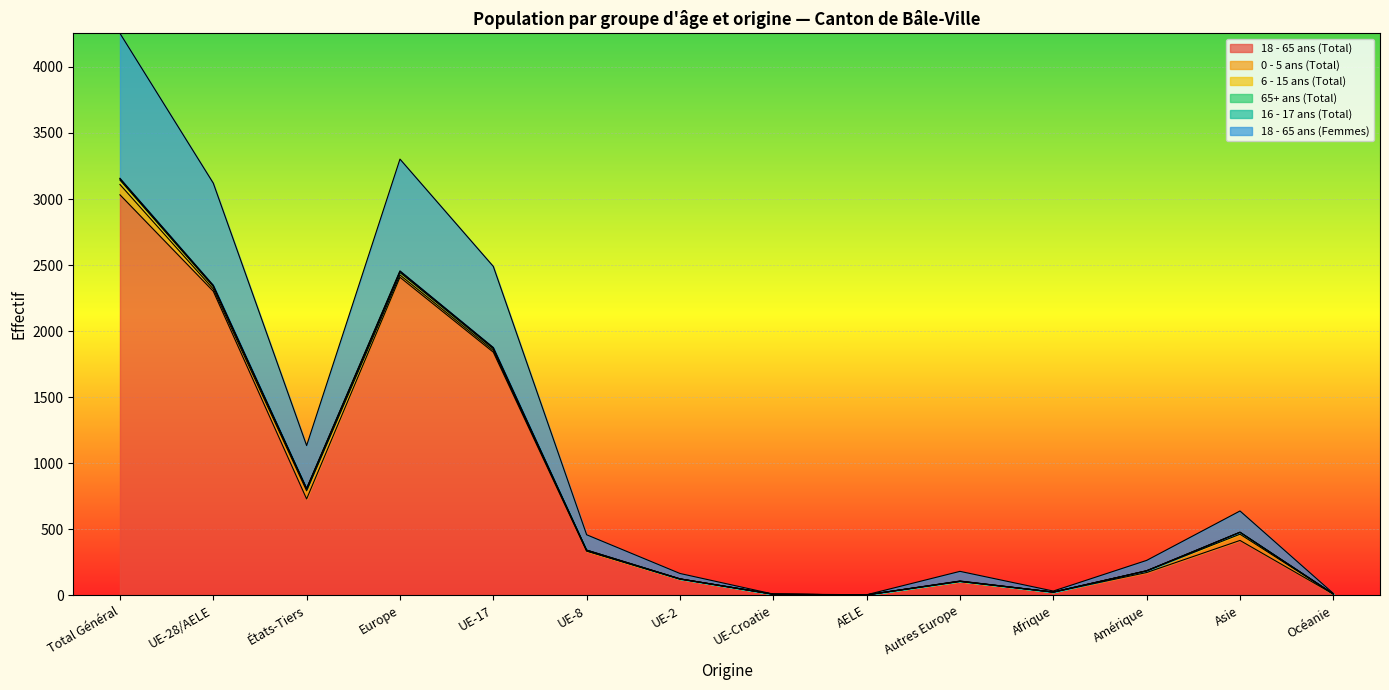

What is the label of the 5th point from the left?

UE-17